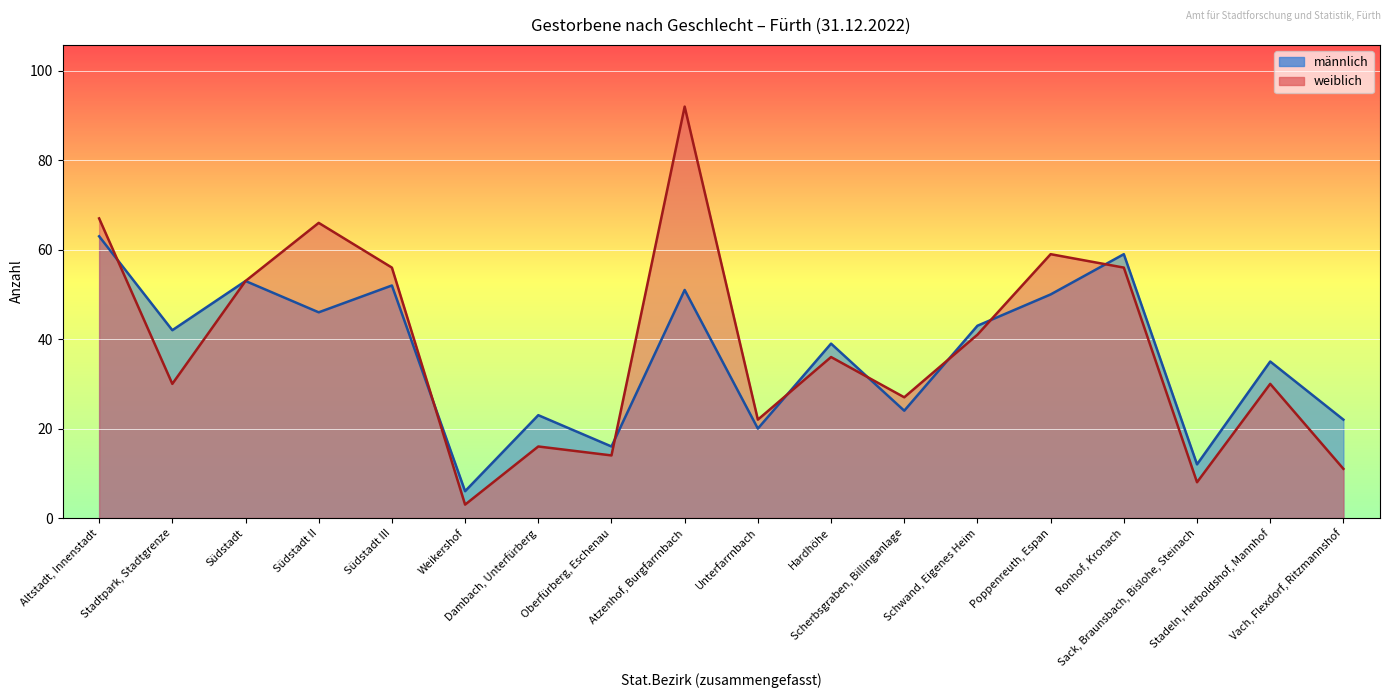

At which category is the sum across all series the highest?

Atzenhof, Burgfarrnbach